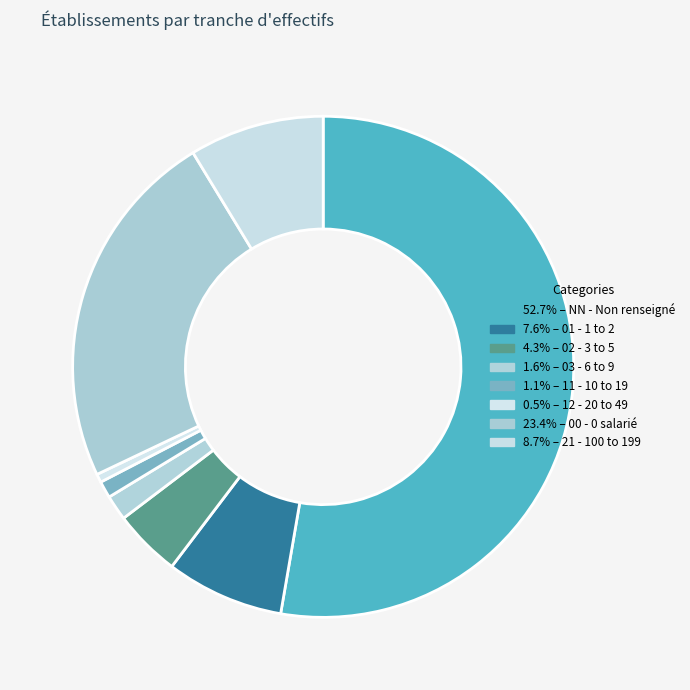

Count the number of slices in the pie.

8